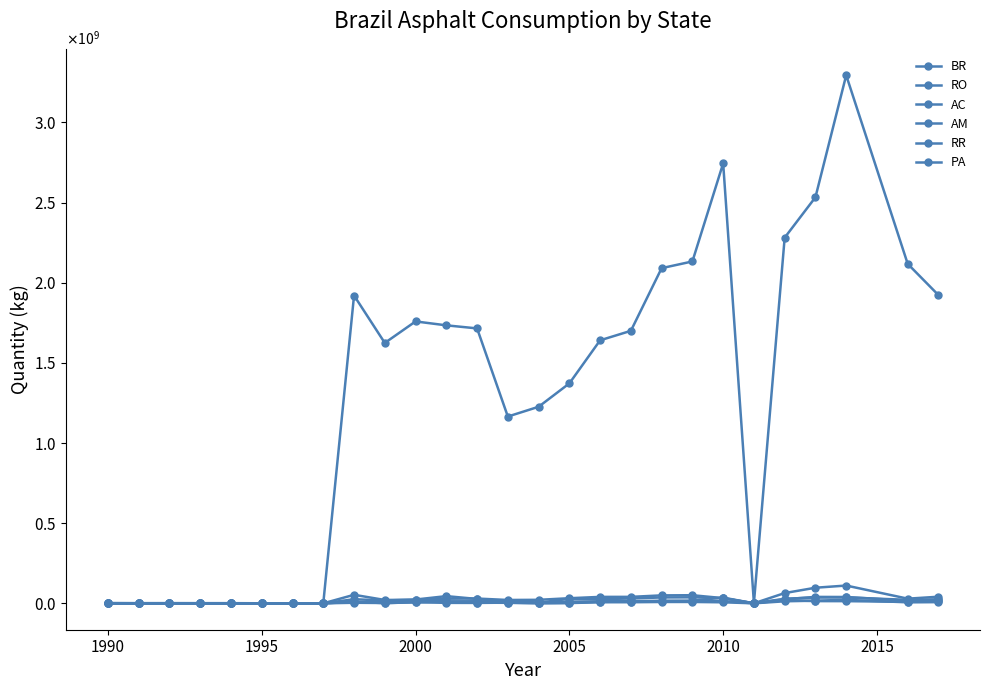

What is the difference between the maximum and minimum values in the PA series?

110841328.2